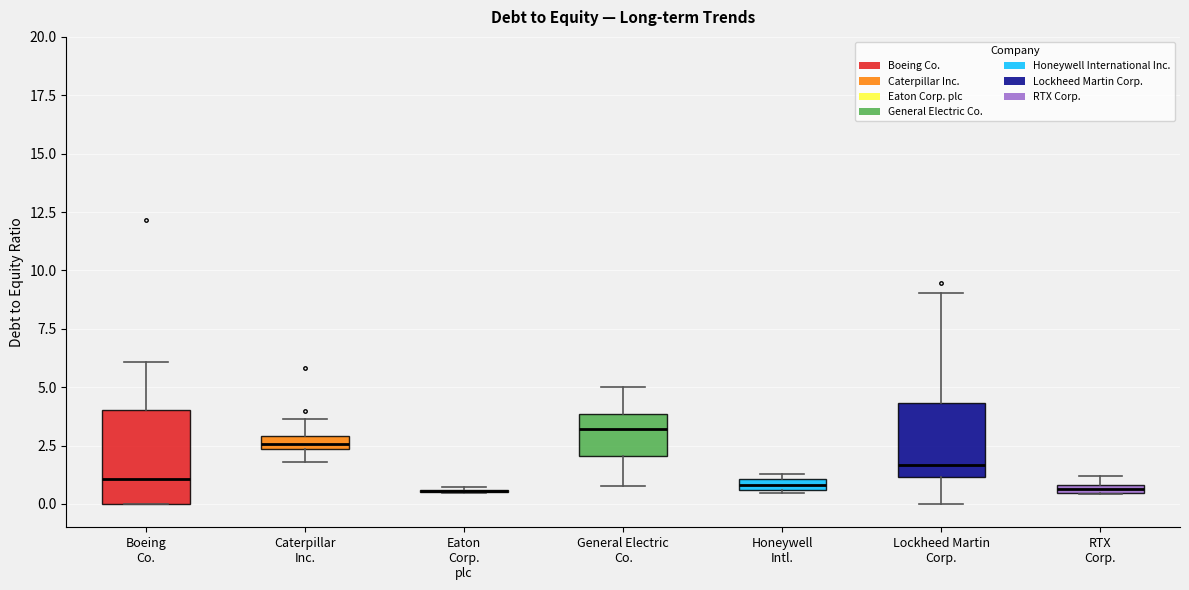

Where does the upper whisker of the box for Boeing Co. end on the y-axis? The values are not printed on the chart, so give them approximately, as read against the axis.

6.0